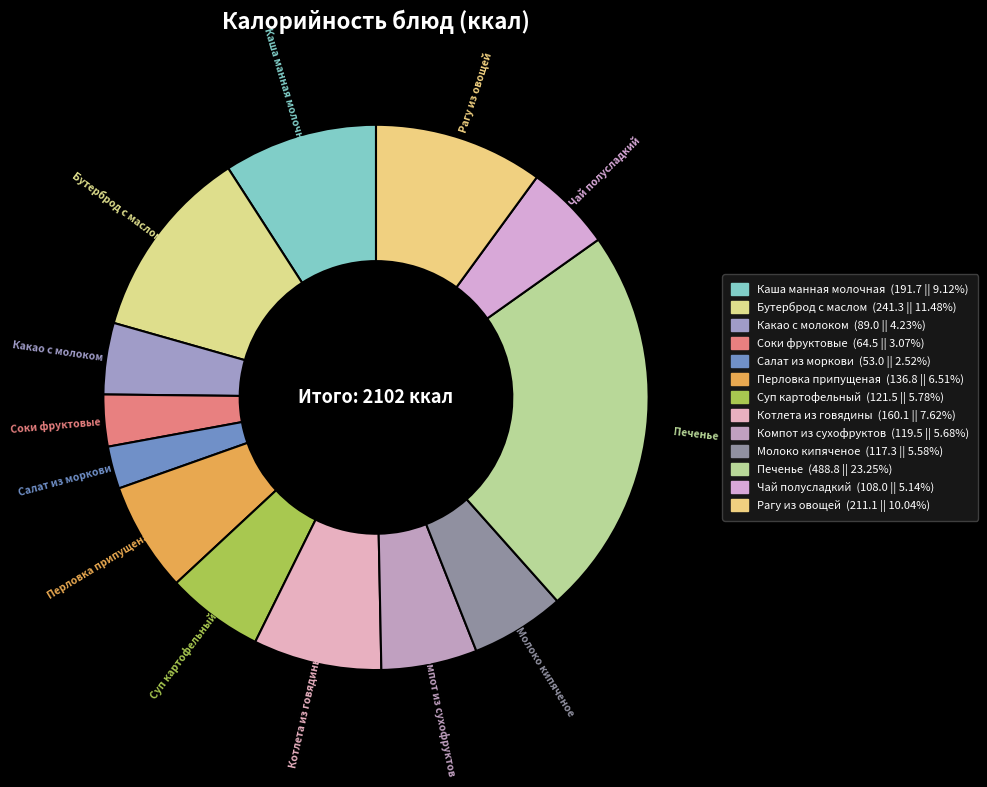

Do Рагу из овощей and Каша манная молочная together represent more than half of the pie?

No